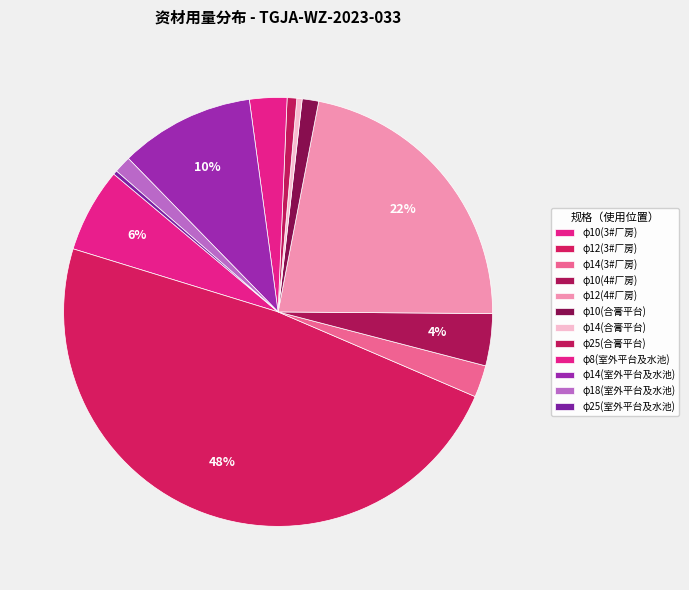

What percentage is the φ18(室外平台及水池) slice, to the nearest percent?

1%